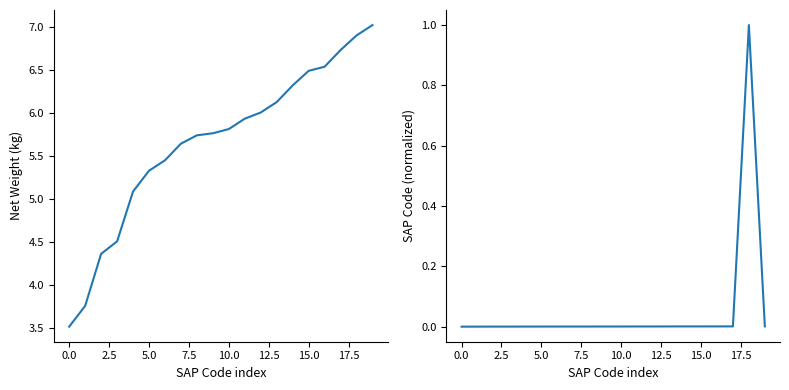

Which has a higher value, 16 or 10?

16